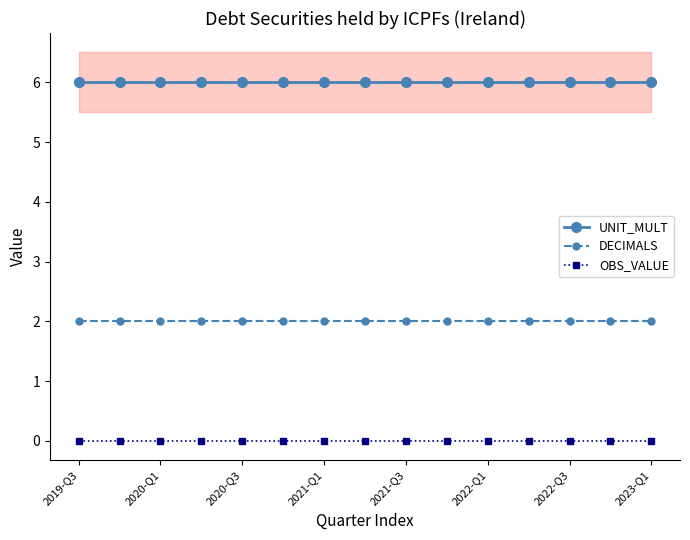

True or false: UNIT_MULT and DECIMALS cross at least once.

False